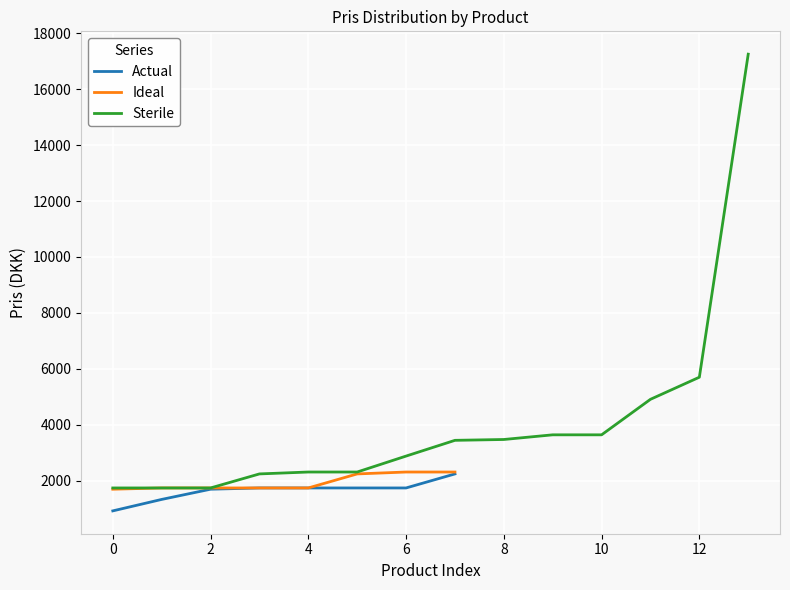

What is the minimum value for Ideal?

1695